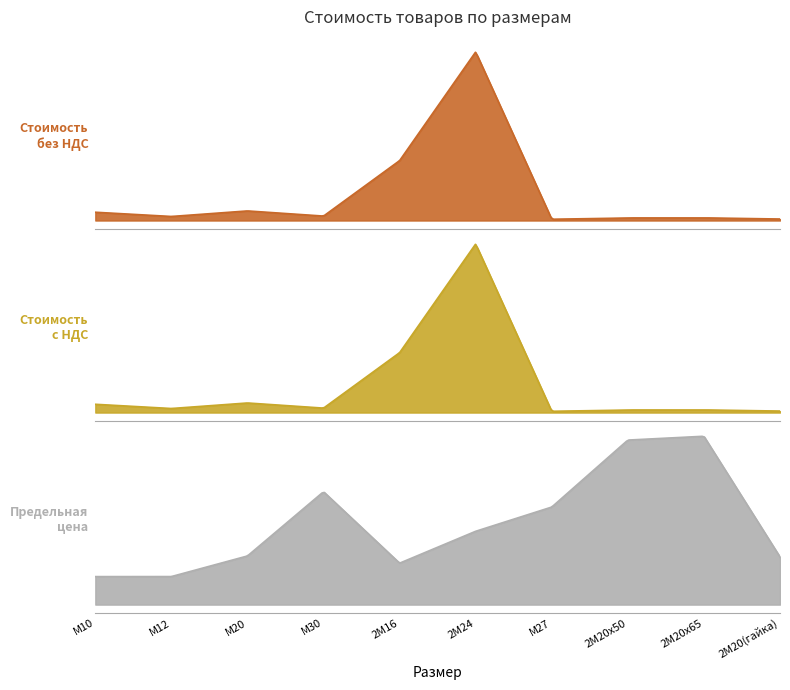

How many data points in Стоимость руб. с НДС are above 63734?

5